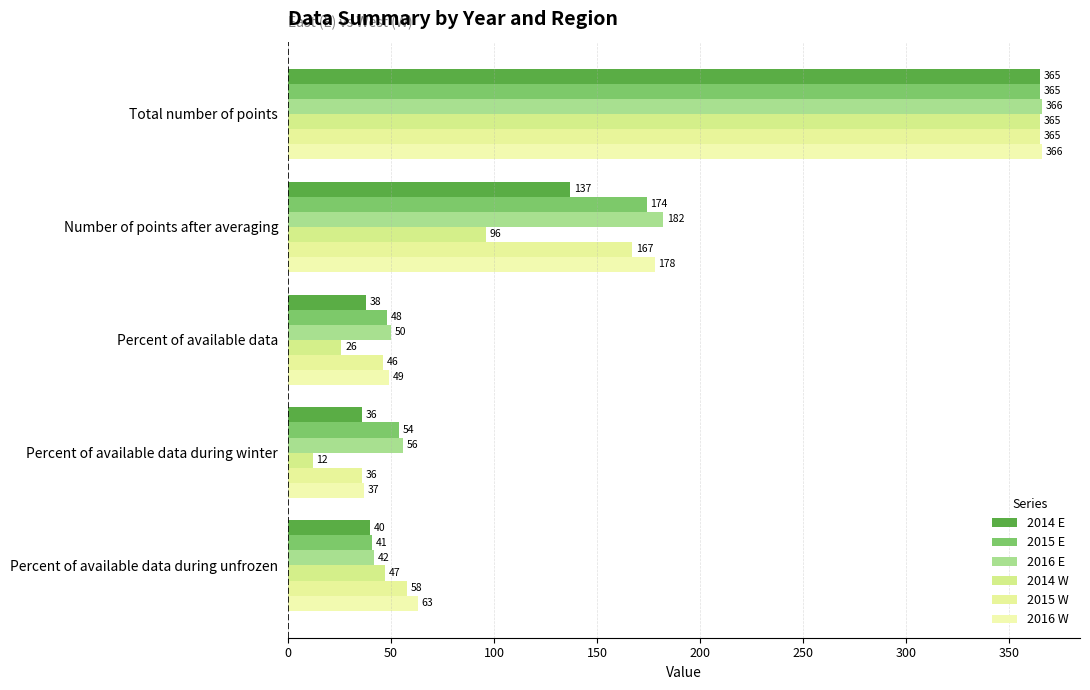

What are all the series names shown in the legend?

2014 E, 2015 E, 2016 E, 2014 W, 2015 W, 2016 W